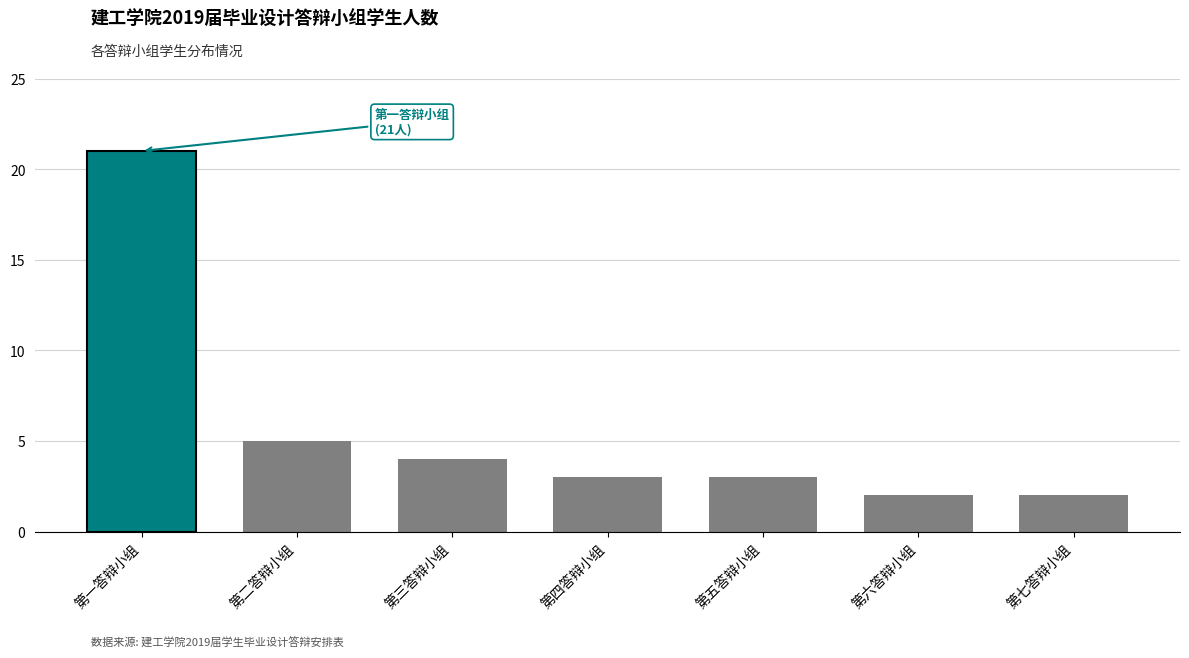

True or false: the data shows 3 at 第六答辩小组.

False